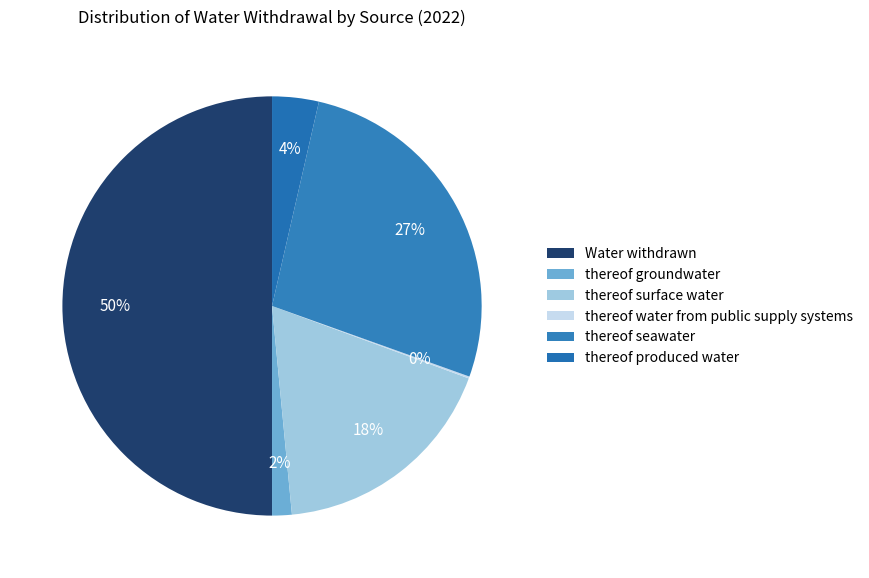

What is the change in value from Water withdrawn to thereof water from public supply systems?

-729713